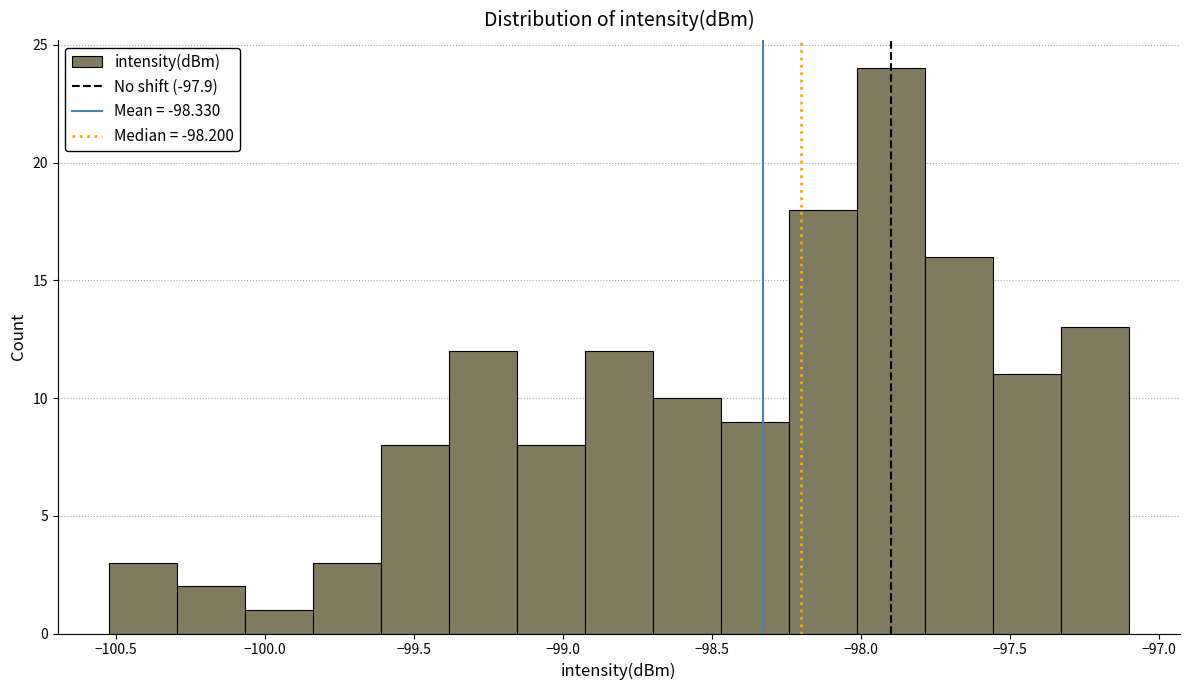

Which range on the x-axis has the tallest bar?

-98.00 to -97.80